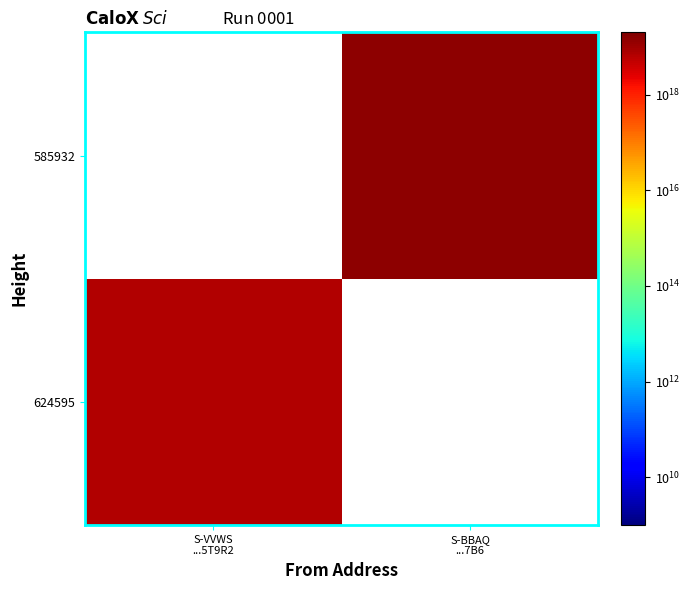

Between S-VVWS
...5T9R2 and S-BBAQ
...7B6, which is larger?

S-BBAQ
...7B6